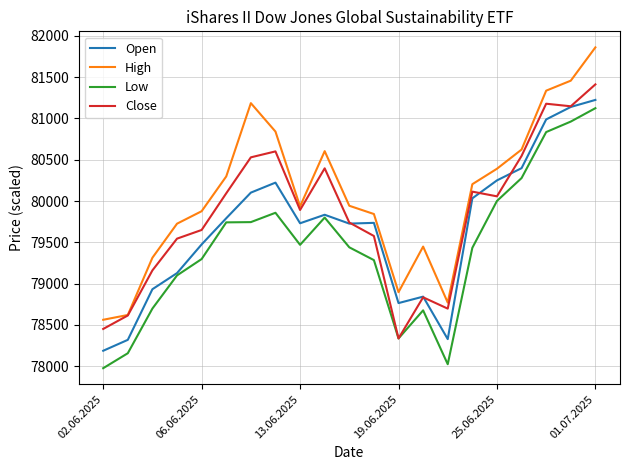

Which series has the largest range (max minus min)?

High